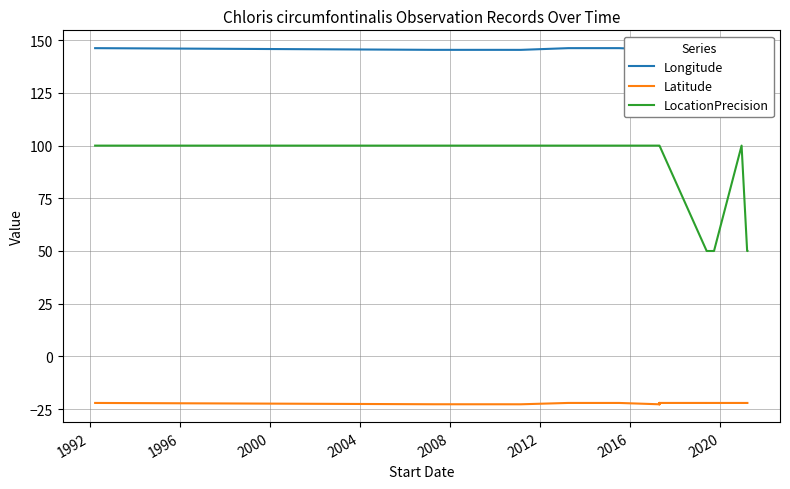

In Longitude, how many points are higher than both neighbors (excluding endpoints)?

3